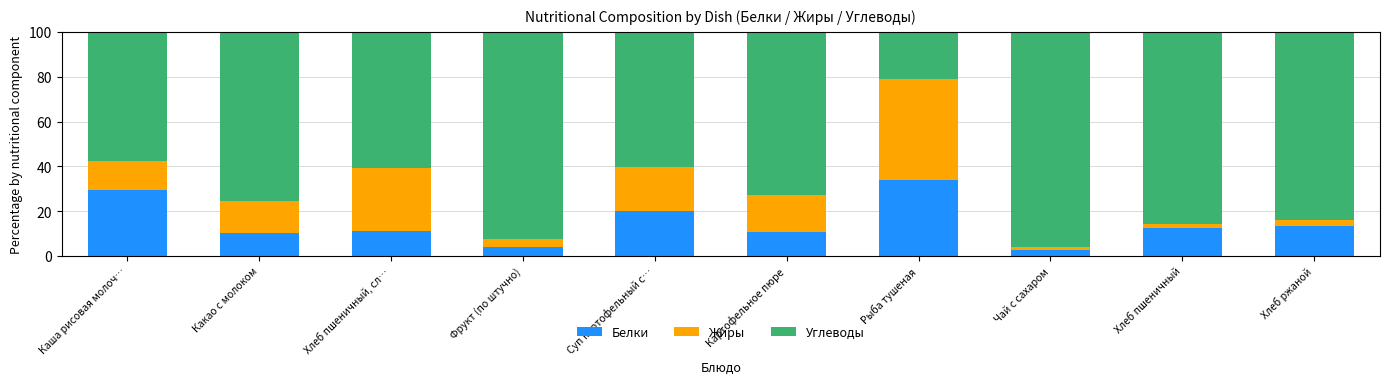

What is the average value of the Белки series?

14.8